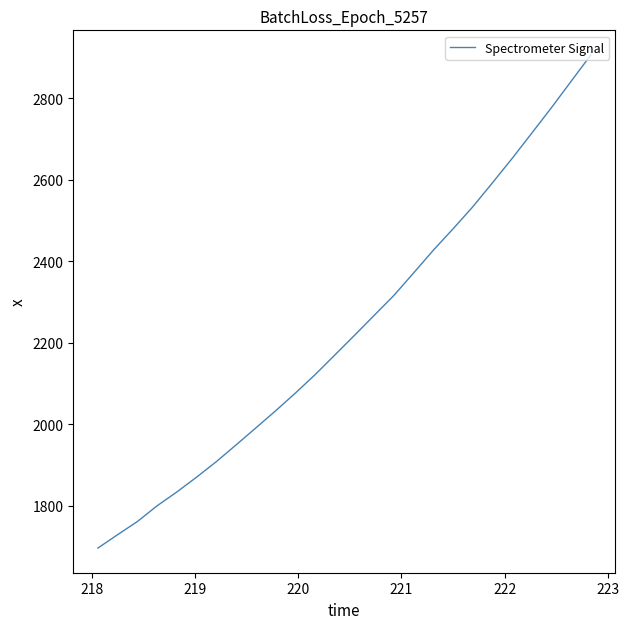

Count the number of values greater than 2218.

13